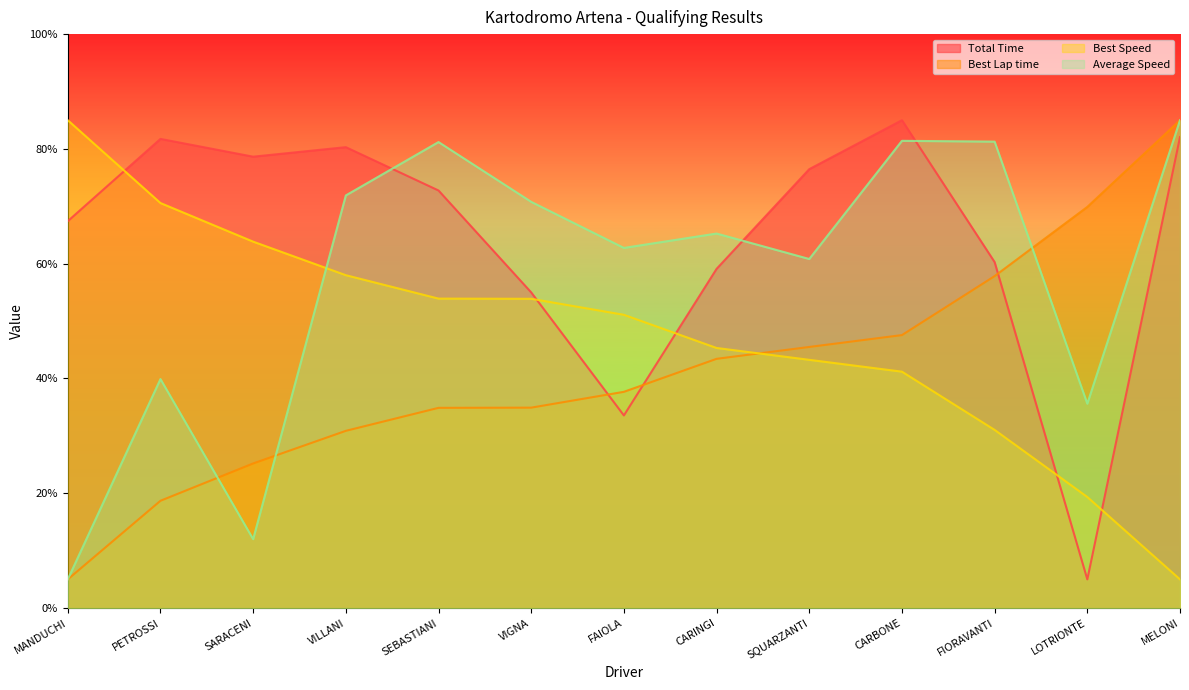

Which category has the highest value in the Total Time series?

CARBONE